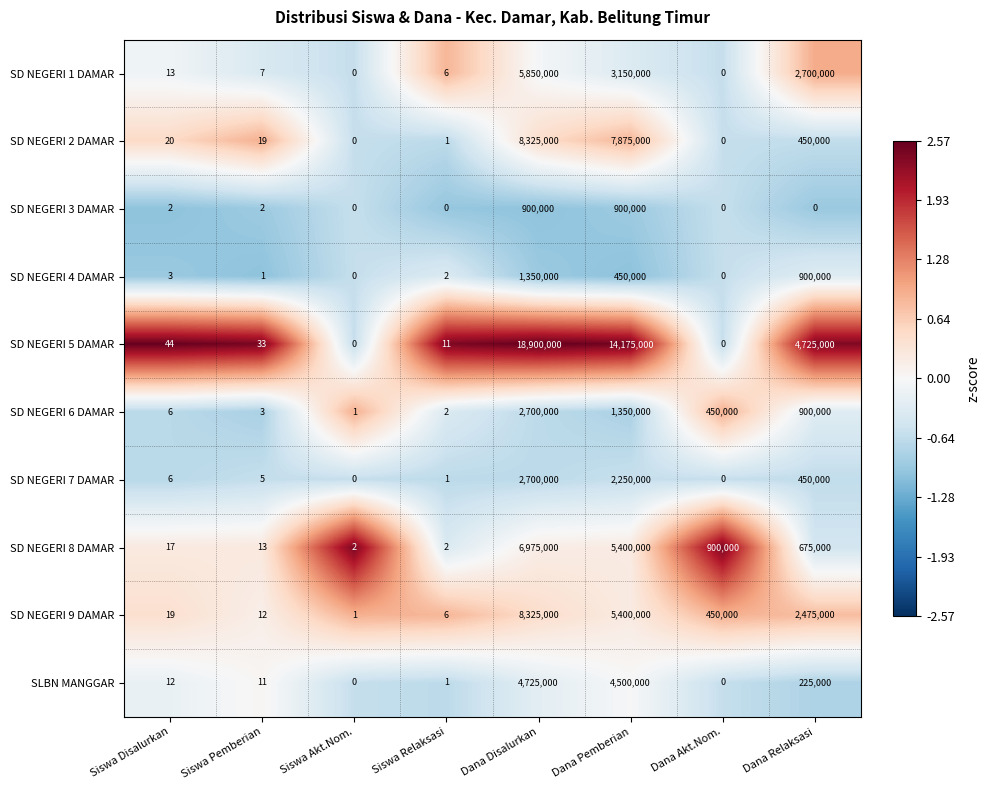

The SLBN MANGGAR series shows 987034 at Dana Pemberian. True or false?

False